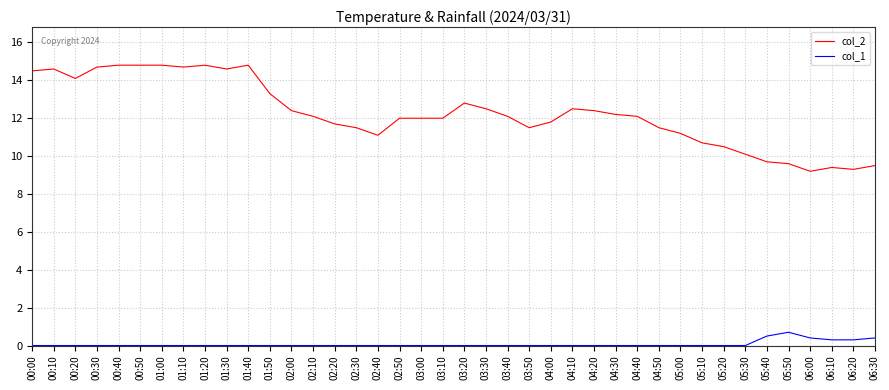

What is the spread (max minus min) of values at 02:10?

12.1